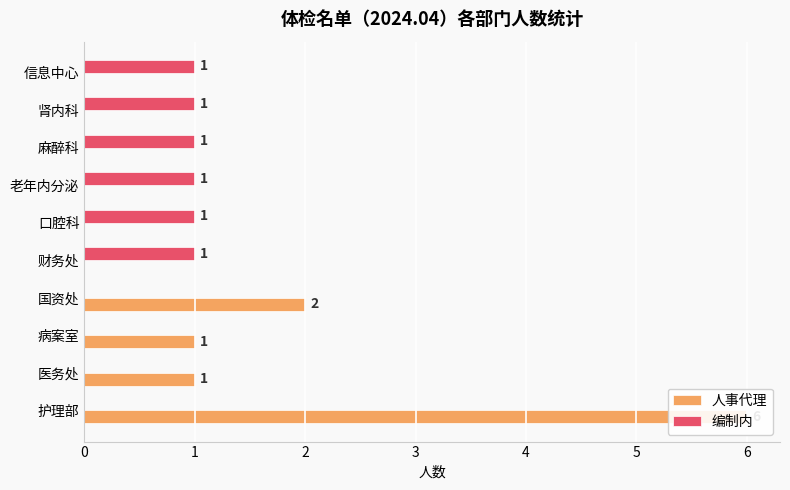

How many data points does each series have?

10